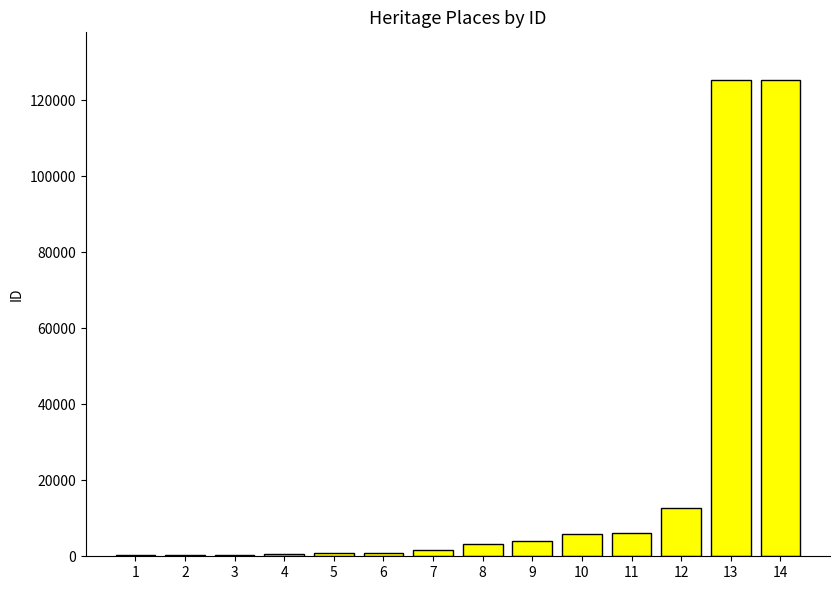

Does the chart contain stacked bars?

No